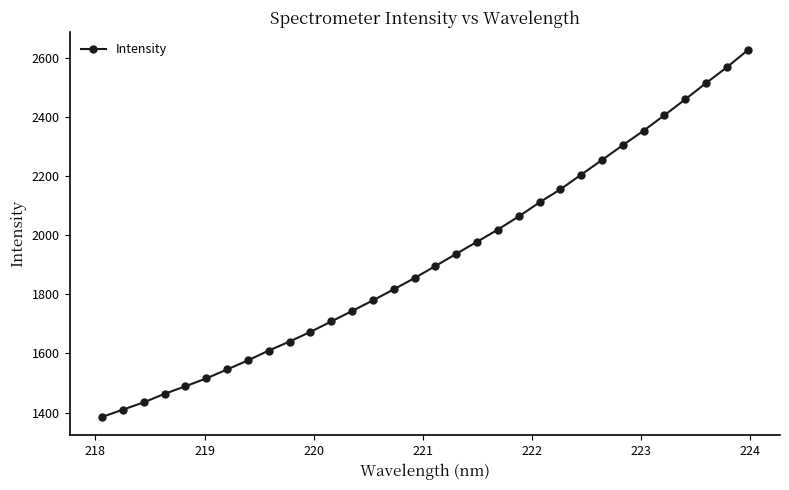

What is the average value?

1922.0